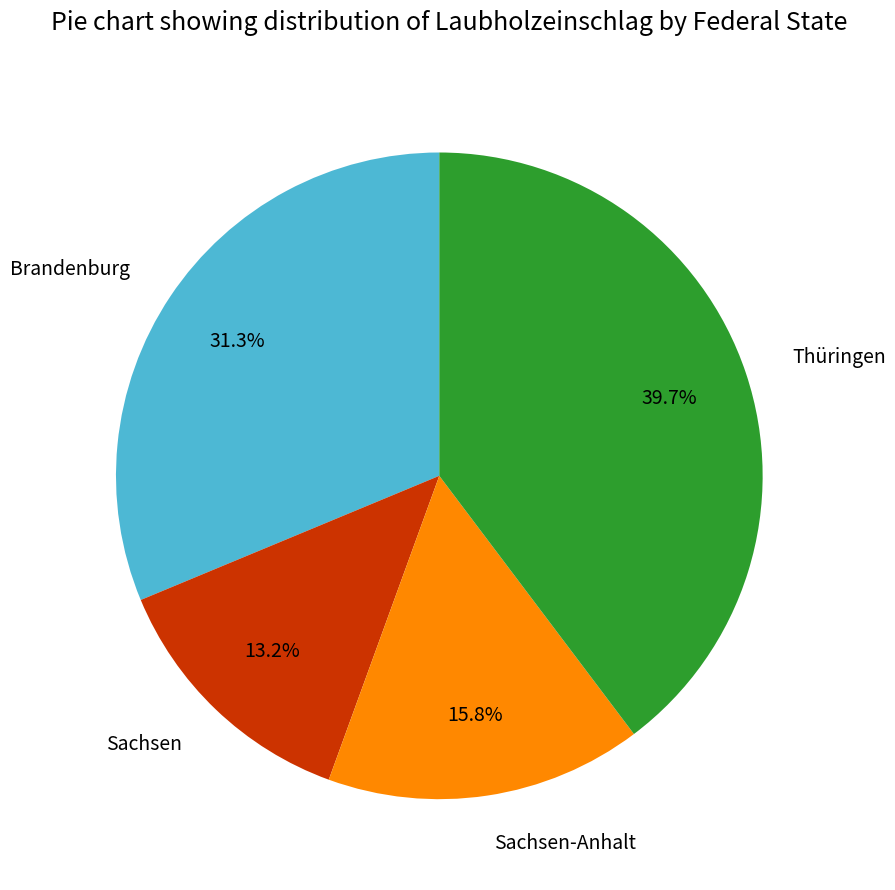

To the nearest percent, what percentage of the pie is Sachsen?

13%